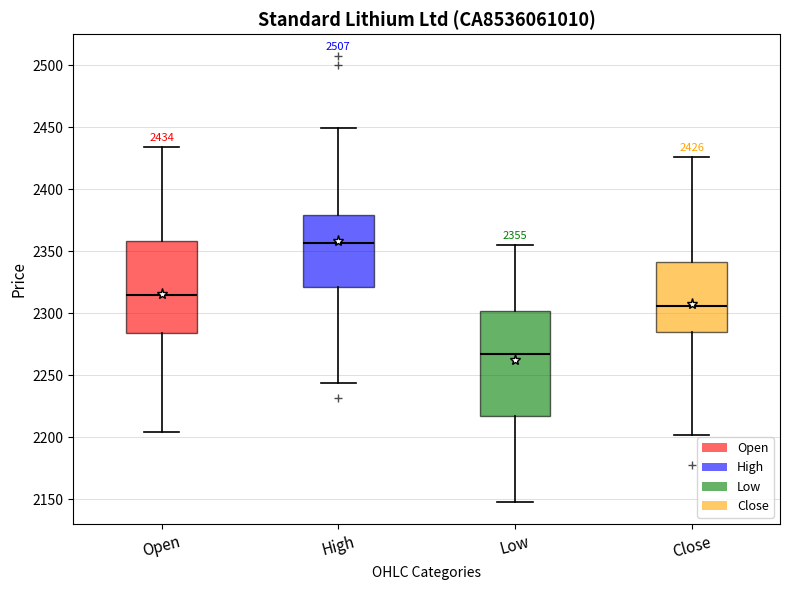

Which box is the tallest, from its lower edge to its upper edge?

Low